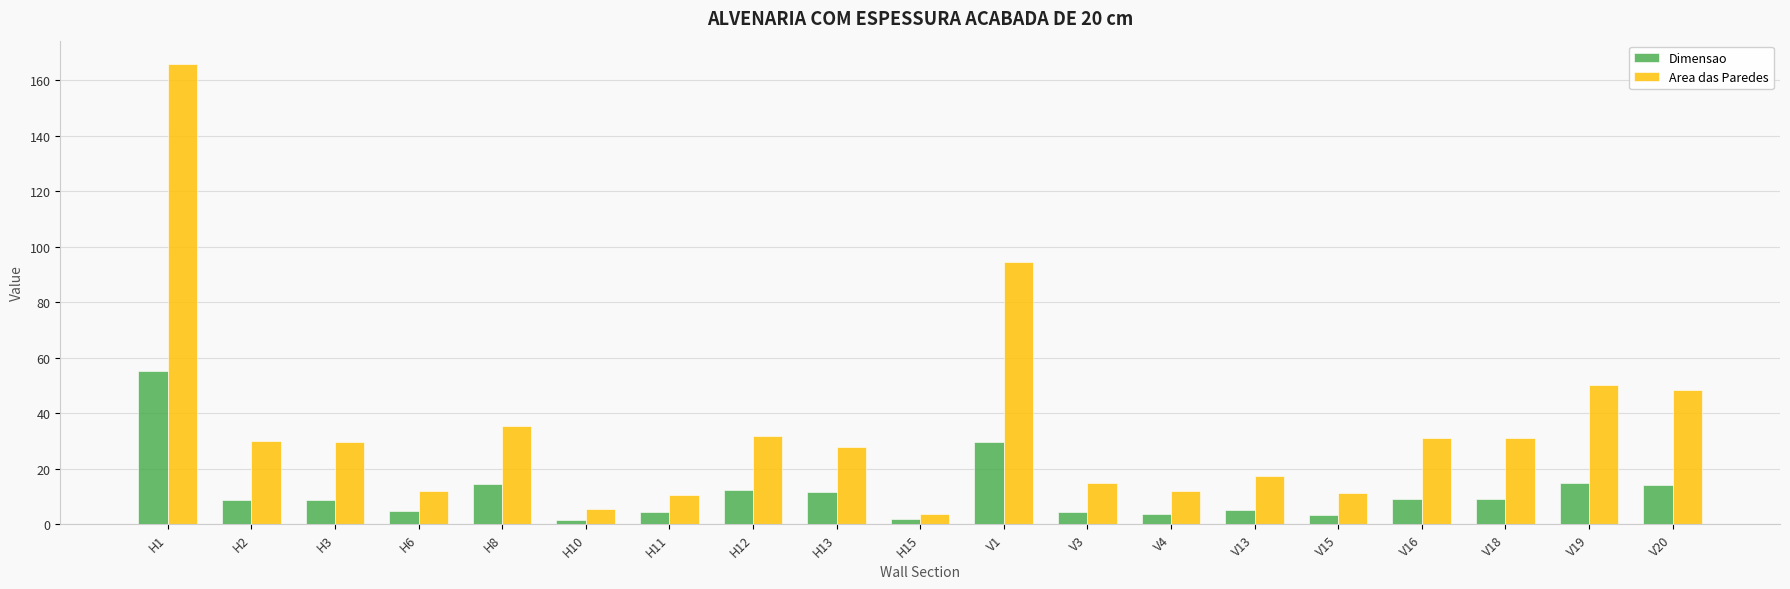

Which series has the largest range (max minus min)?

Area das Paredes